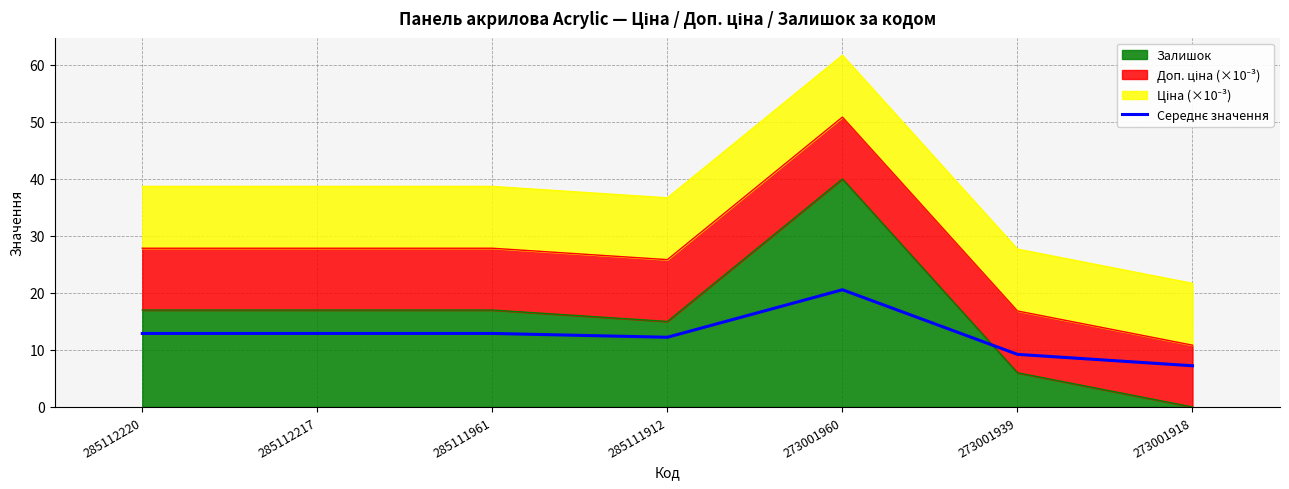

List the labels in order of value, largest first.

273001960, 285112220, 285112217, 285111961, 285111912, 273001939, 273001918